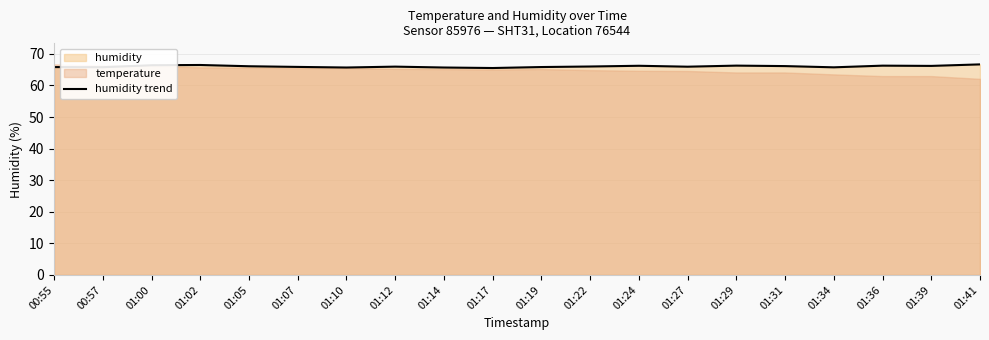

Reading right to left, transcribe all the data shown in this chart.

01:41=66.7	01:39=66.2	01:36=66.3	01:34=65.7	01:31=66.1	01:29=66.3	01:27=65.9	01:24=66.2	01:22=66.0	01:19=65.8	01:17=65.5	01:14=65.7	01:12=66.0	01:10=65.7	01:07=65.9	01:05=66.1	01:02=66.5	01:00=66.4	00:57=65.8	00:55=65.8